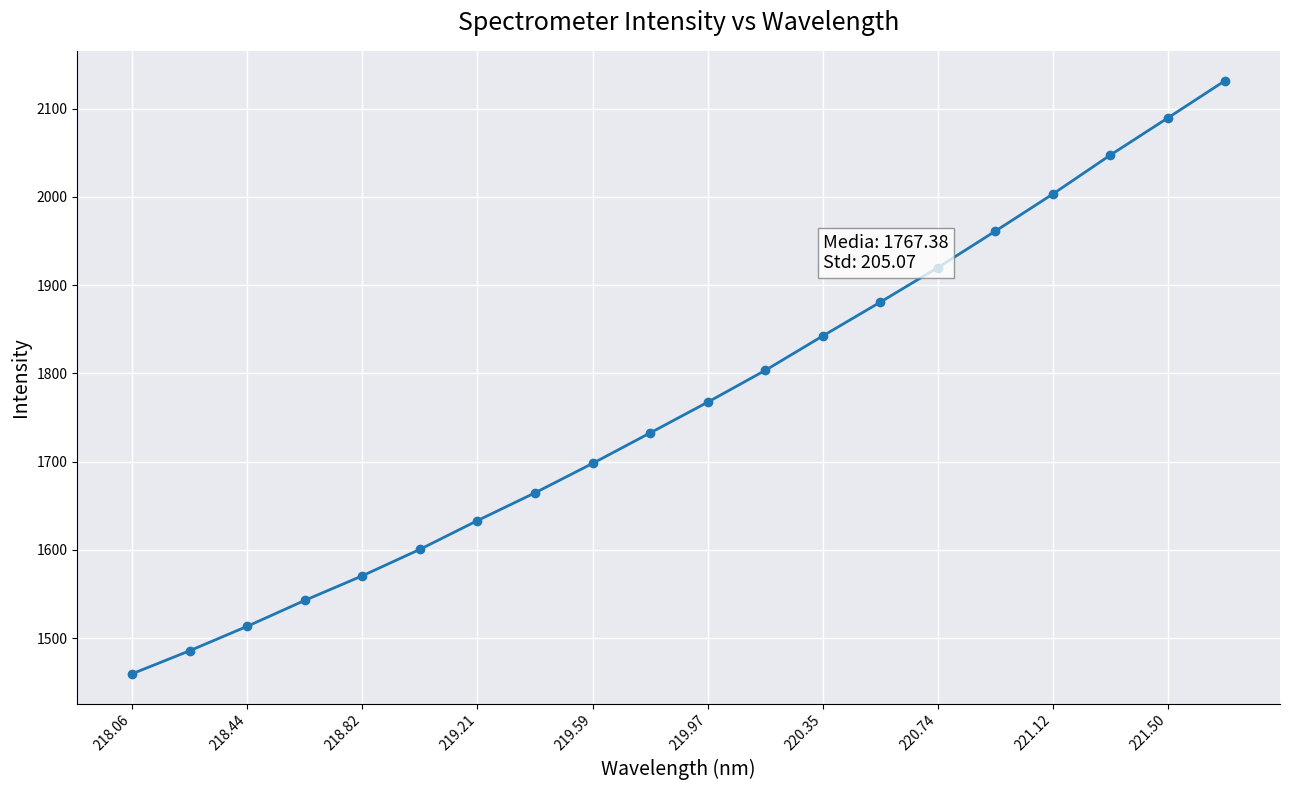

What is the minimum value shown in the chart?

1459.6